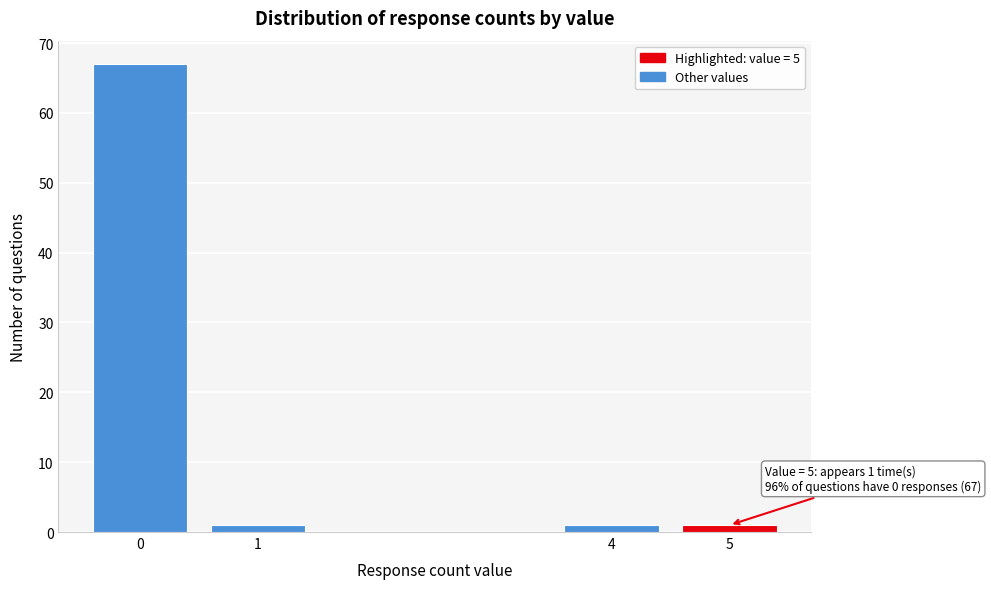

Reading right to left, what are all the values shown in this chart?

5=1	4=1	1=1	0=67